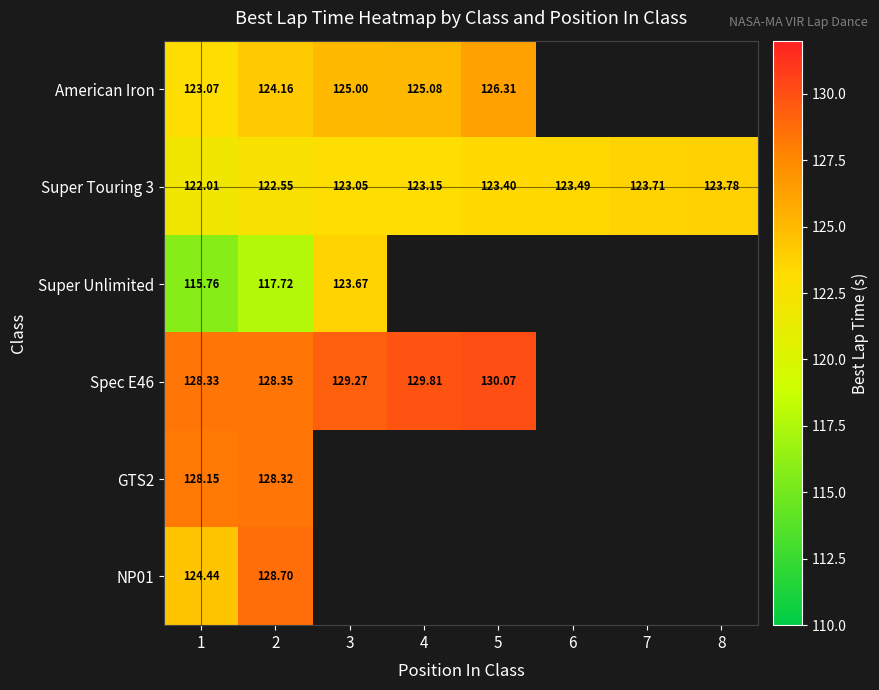

Is the value of Super Touring 3 at 8 greater than the value of American Iron at 1?

Yes